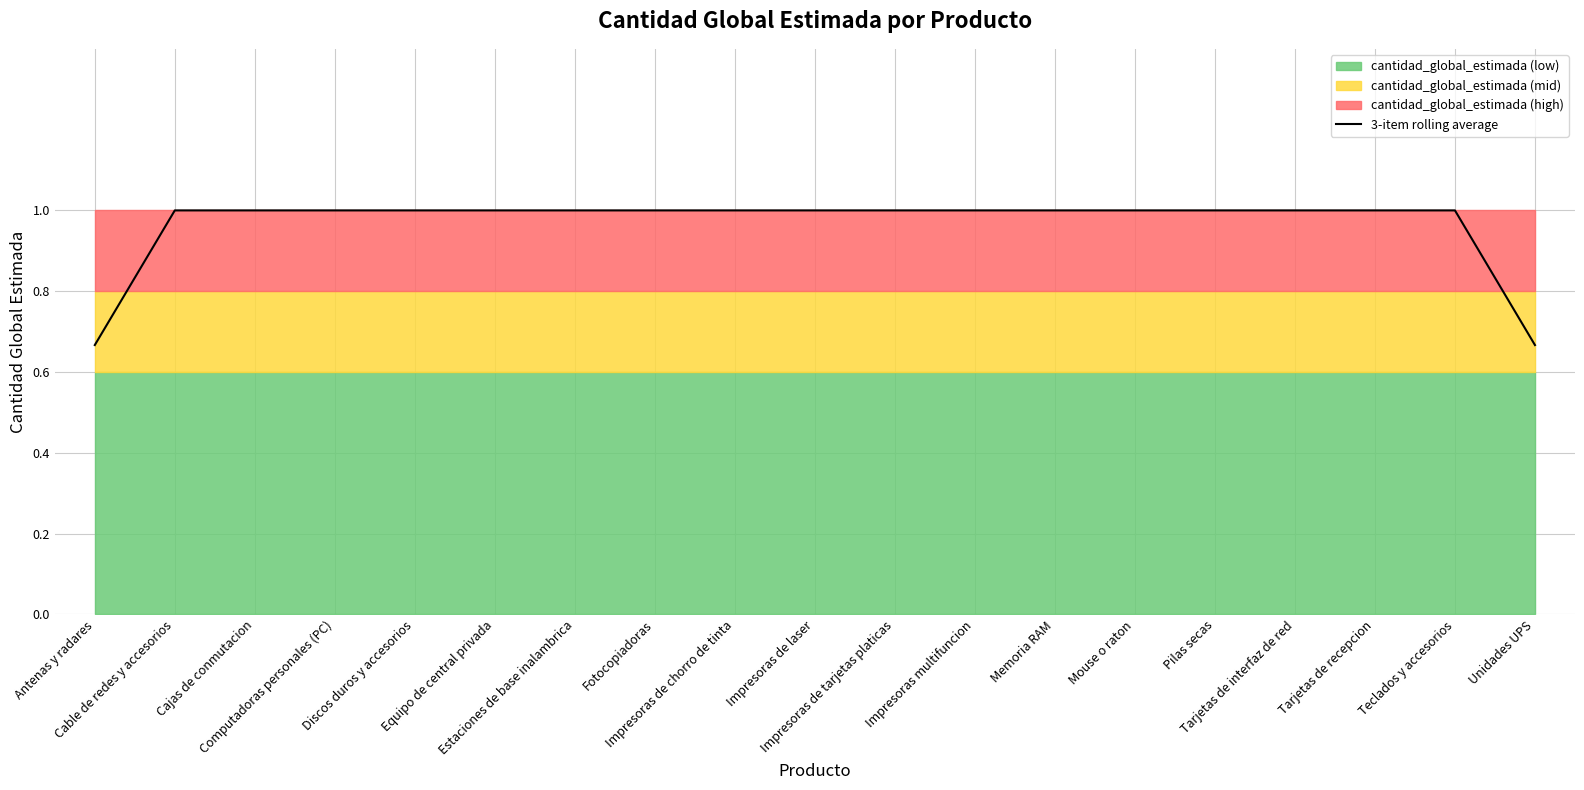

Where is the data nearest to the value 0?

Antenas y radares